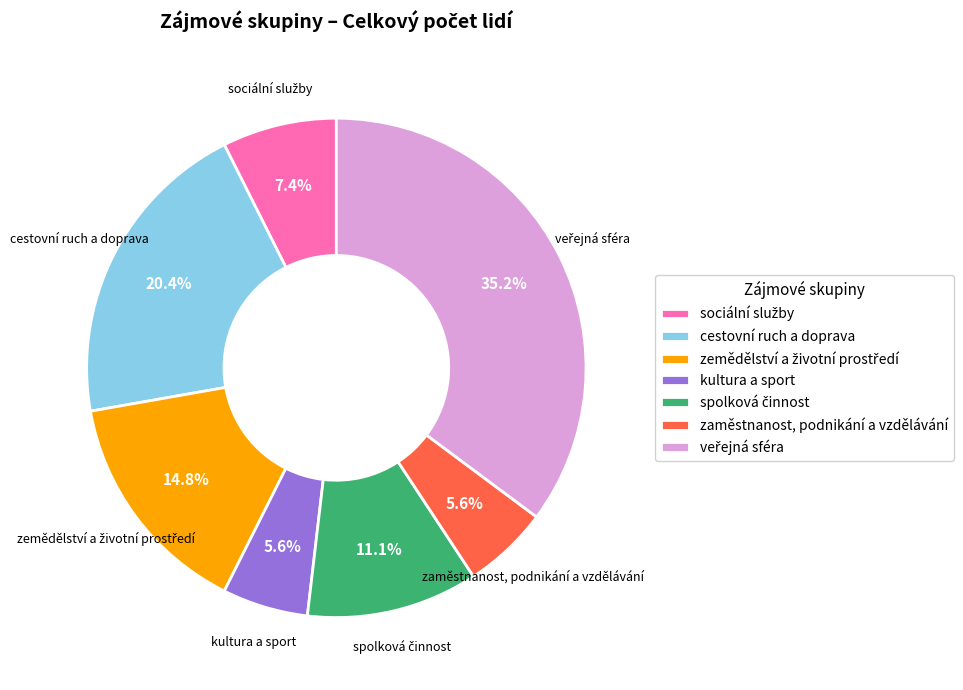

What percentage is NOT represented by cestovní ruch a doprava?

79.6%